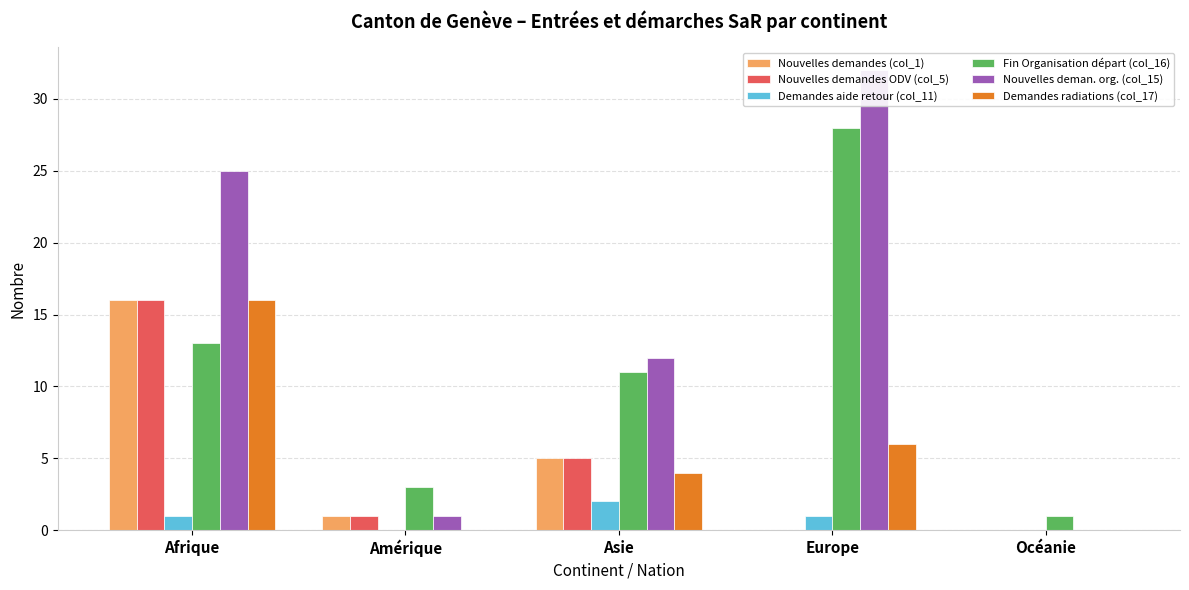

Reading right to left, extract all data points from this chart.

Nouvelles demandes (col_1): Océanie=0	Europe=0	Asie=5	Amérique=1	Afrique=16
Nouvelles demandes ODV (col_5): Océanie=0	Europe=0	Asie=5	Amérique=1	Afrique=16
Demandes aide retour (col_11): Océanie=0	Europe=1	Asie=2	Amérique=0	Afrique=1
Fin Organisation départ (col_16): Océanie=1	Europe=28	Asie=11	Amérique=3	Afrique=13
Nouvelles deman. org. (col_15): Océanie=0	Europe=32	Asie=12	Amérique=1	Afrique=25
Demandes radiations (col_17): Océanie=0	Europe=6	Asie=4	Amérique=0	Afrique=16